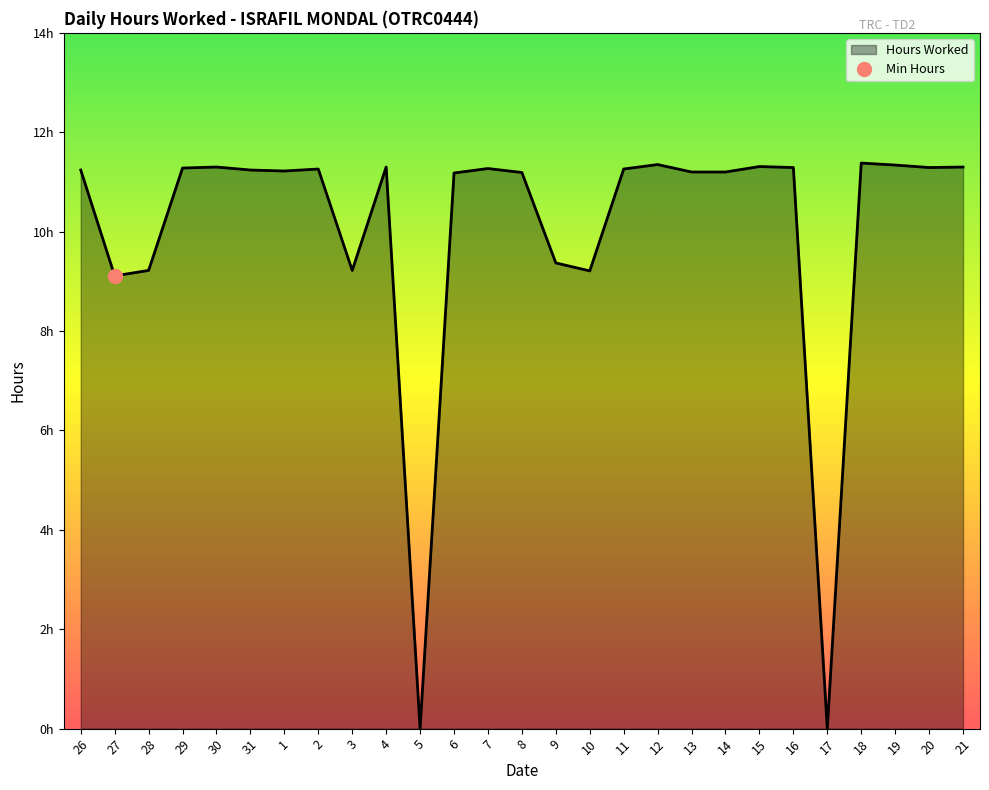

What position from the right is 15?

7